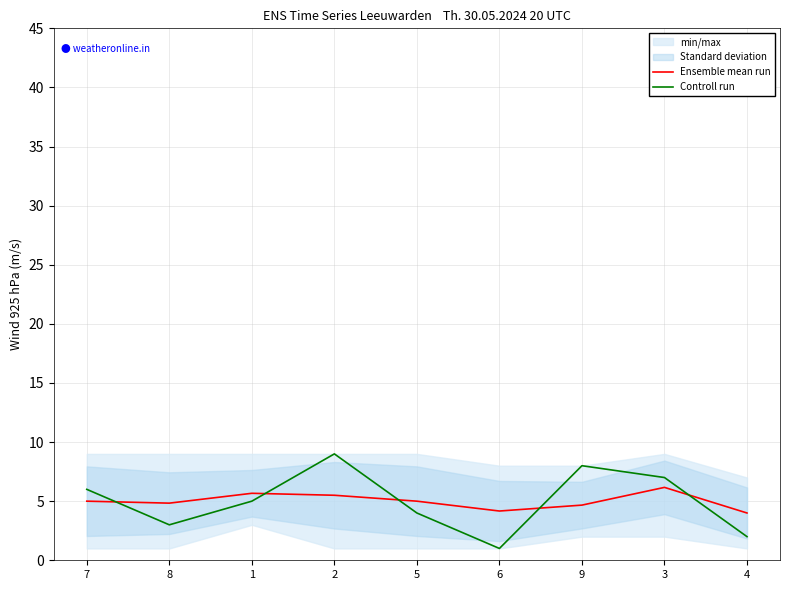

At which category does Ensemble mean run reach its first local valley?

8